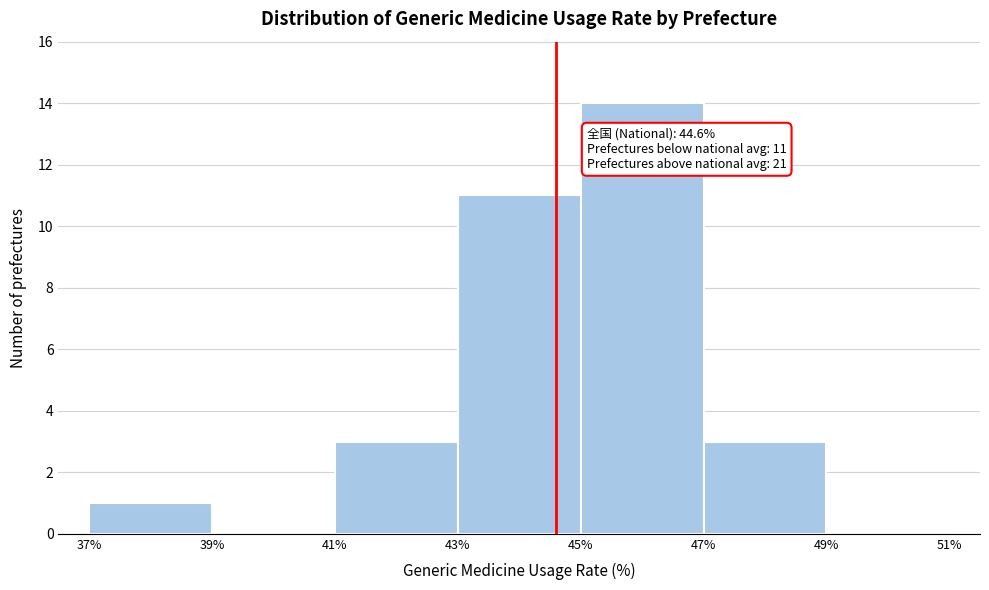

Which range on the x-axis has the tallest bar?

45% to 47%